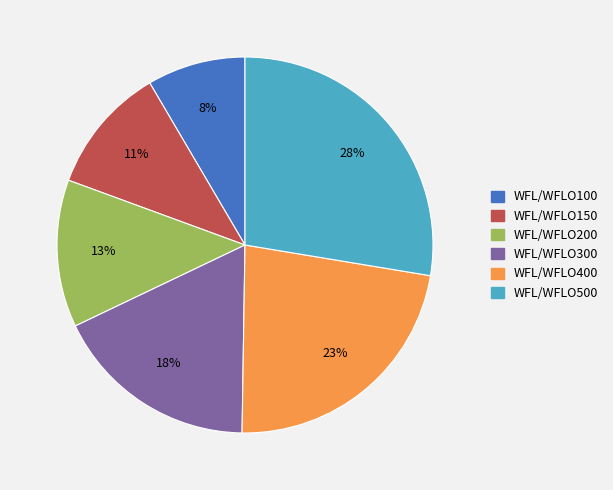

Rank the categories by value from lowest to highest.

WFL/WFLO100, WFL/WFLO150, WFL/WFLO200, WFL/WFLO300, WFL/WFLO400, WFL/WFLO500